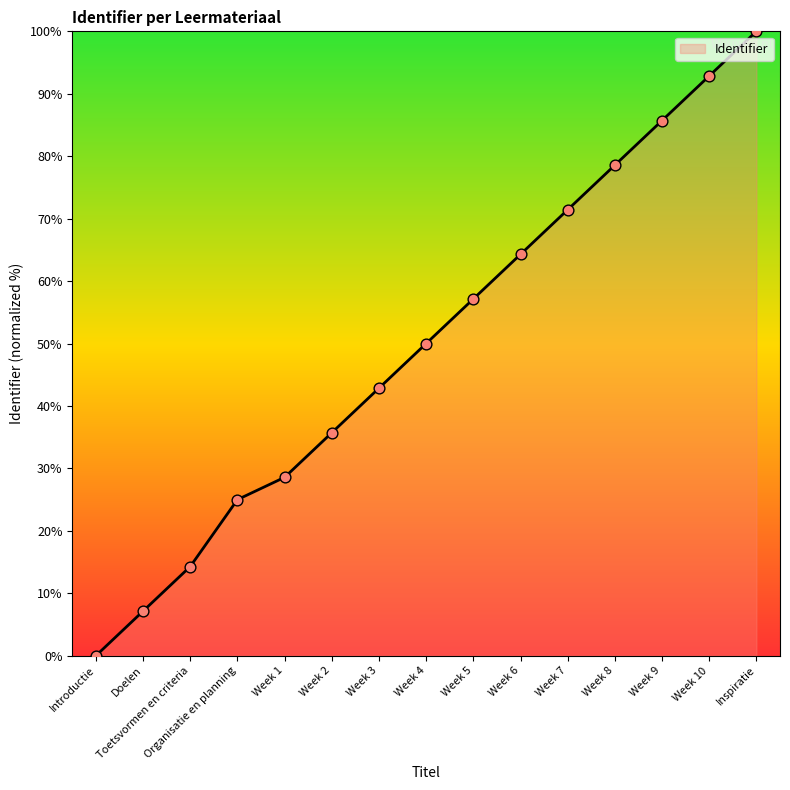

Which has a higher value, Week 3 or Week 5?

Week 5